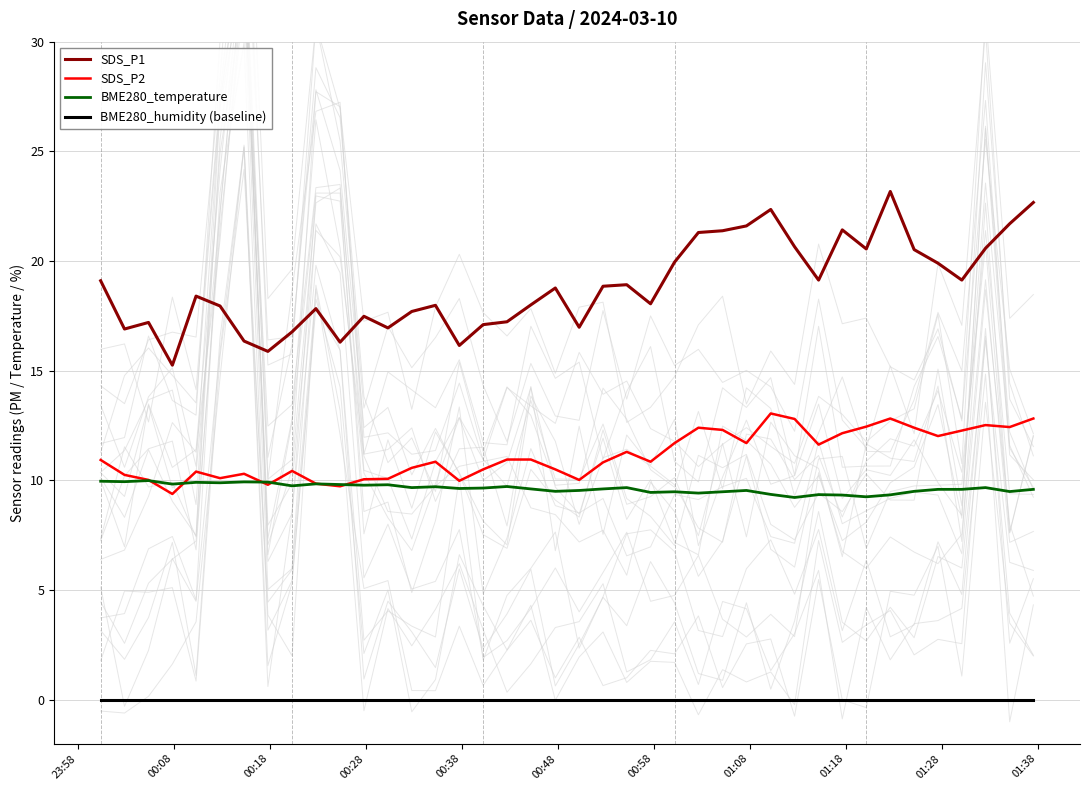

What is the maximum value shown in the chart?

23.2